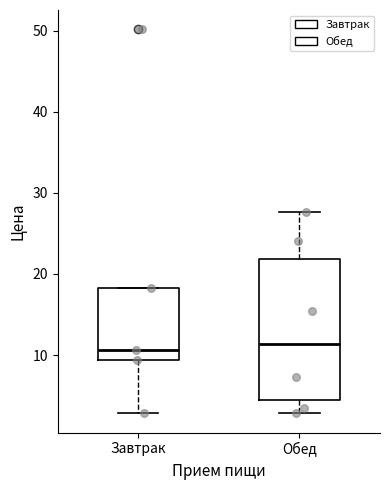

Comparing the boxes themselves (not the whiskers), which one is the tallest?

Обед